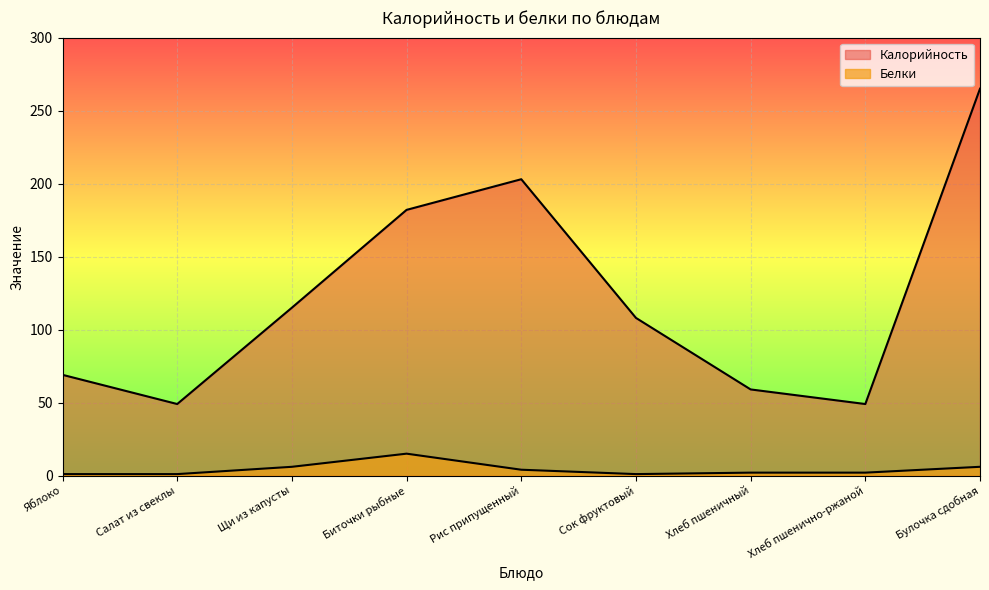

What position from the right is Хлеб пшенично-ржаной?

2